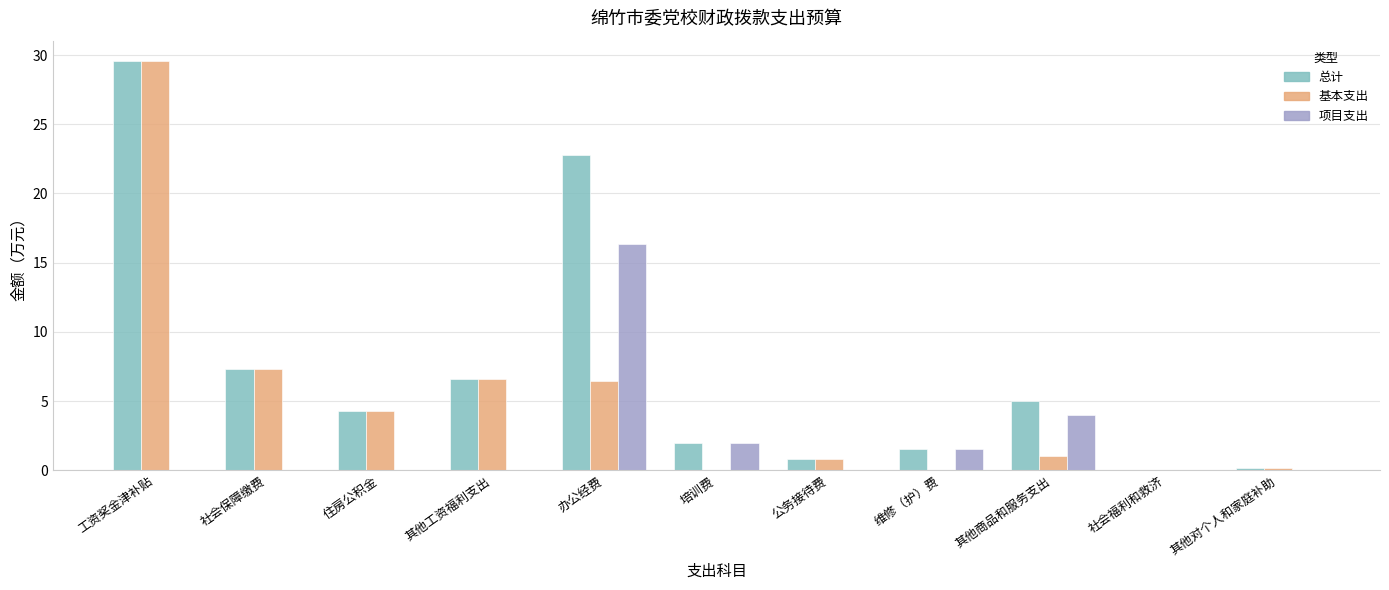

Which category has the highest value across all series?

工资奖金津补贴